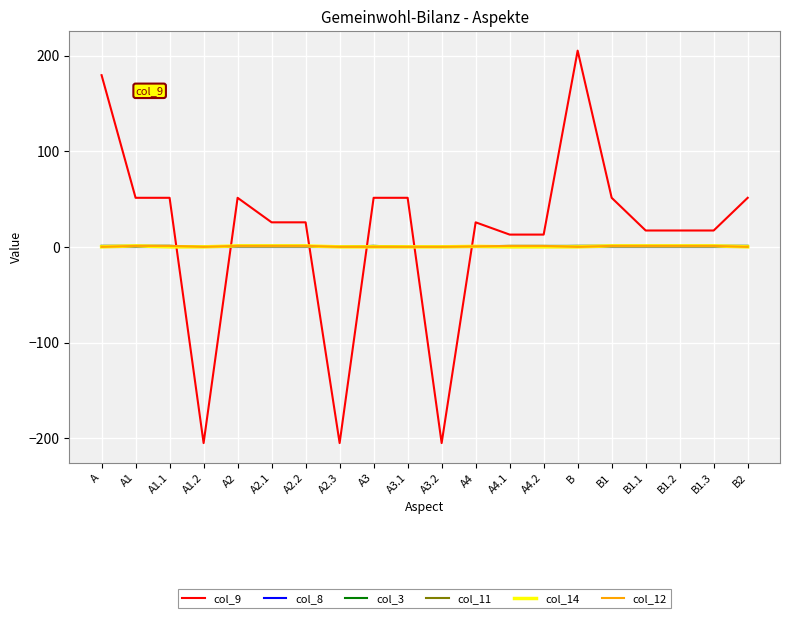

Which series has the widest spread of values?

col_9